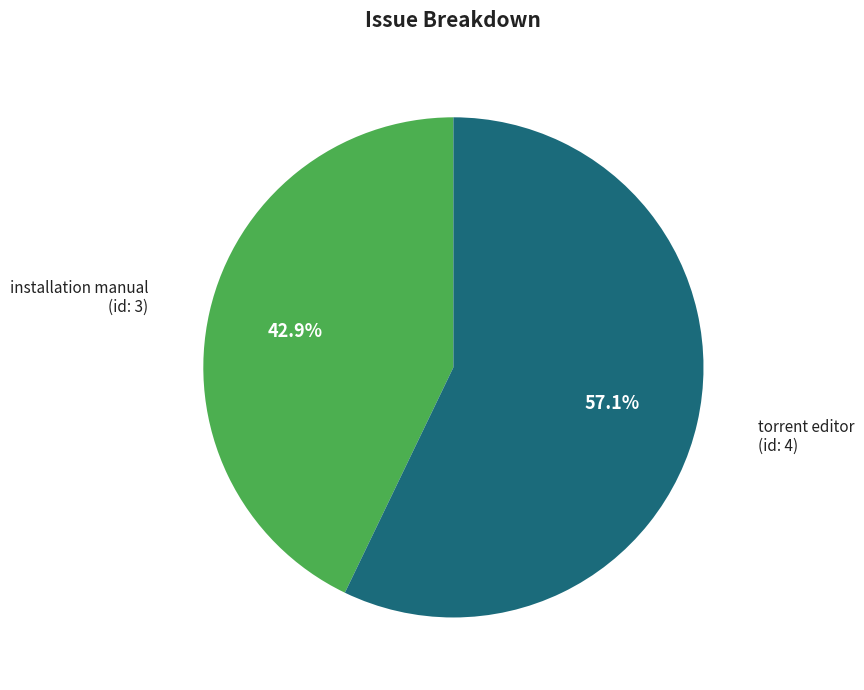

What is the total percentage of installation manual and torrent editor?

100.0%